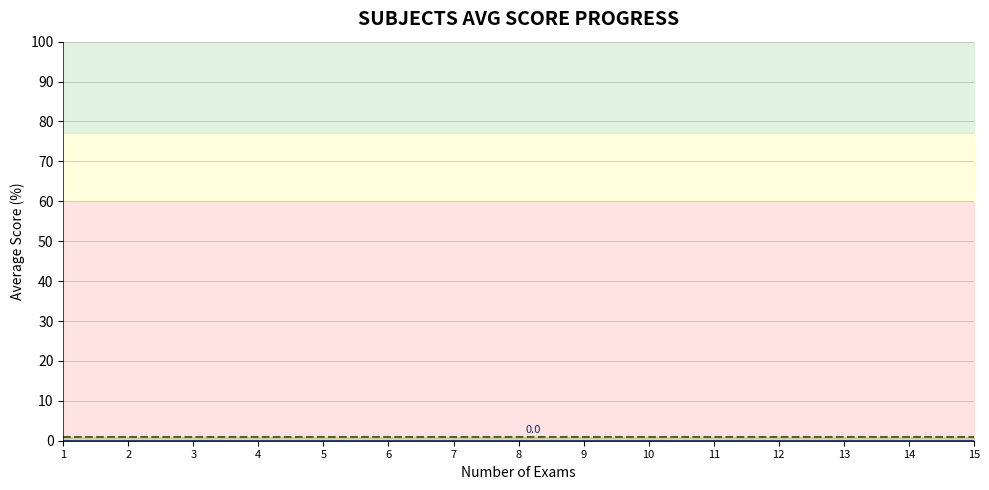

Does the chart have visible grid lines?

Yes